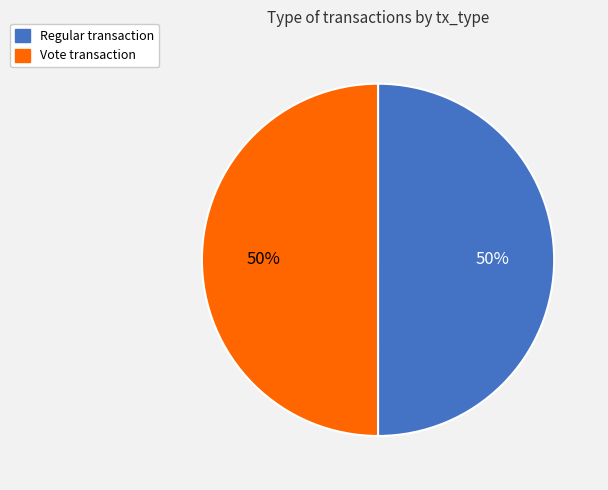

Approximately how many times larger is the value at Regular transaction compared to Vote transaction?

1.0